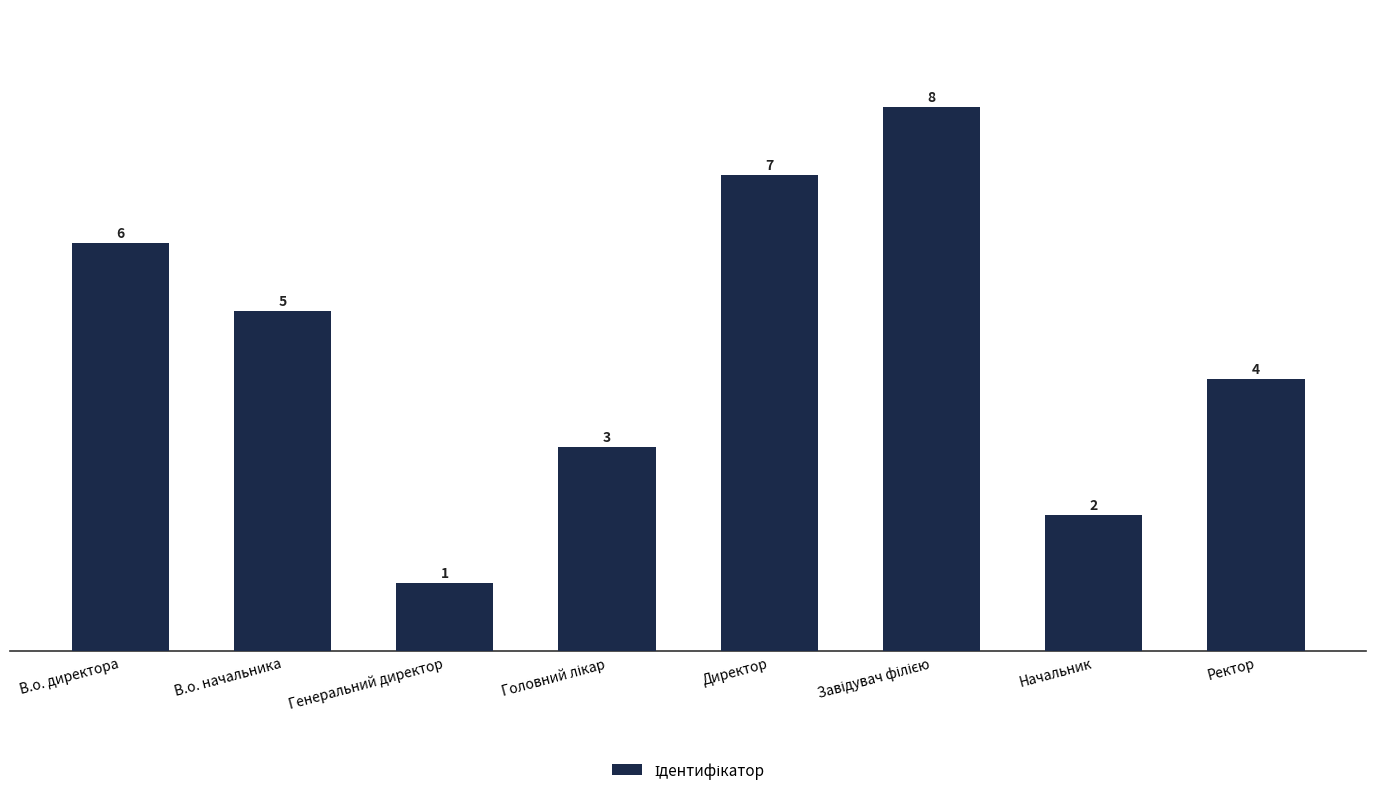

How many data points are less than 5?

4